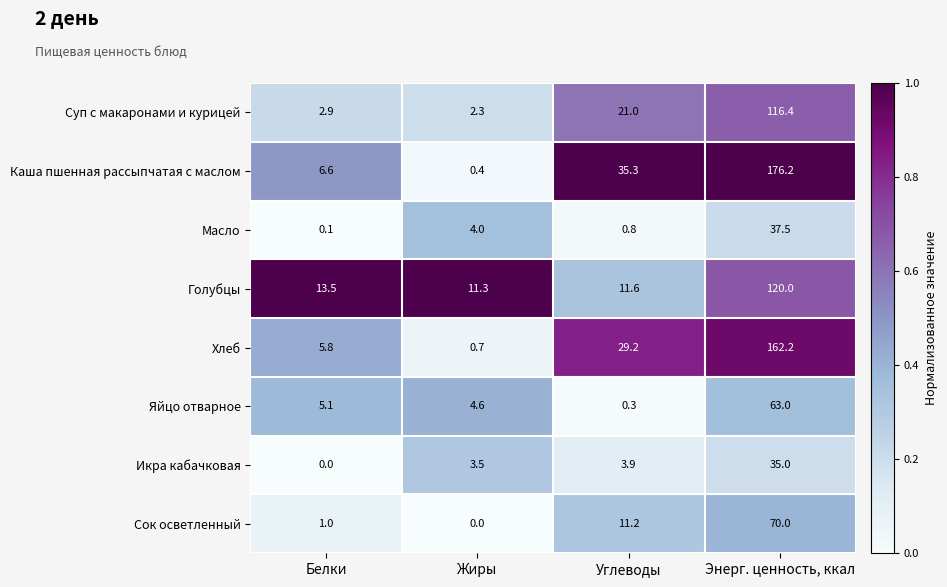

Which label corresponds to the largest value in the chart?

Энерг. ценность, ккал